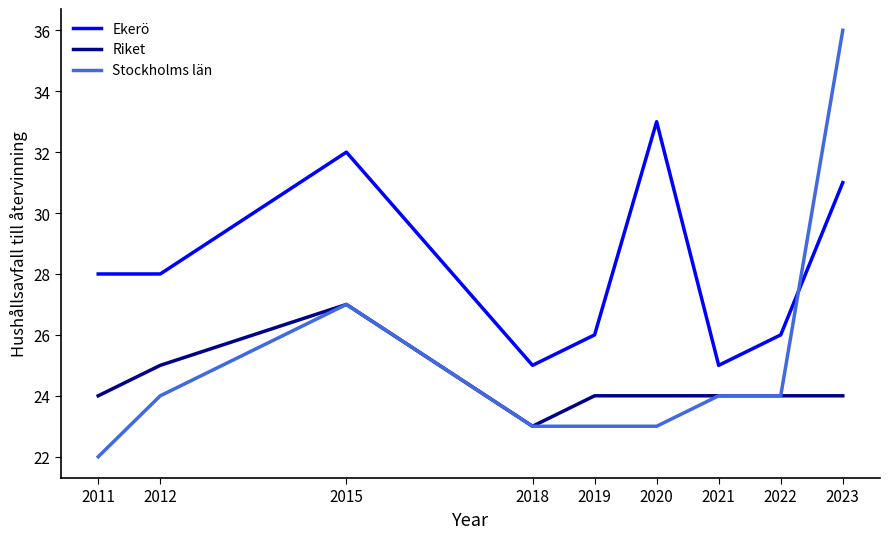

How many lines are shown in the chart?

3